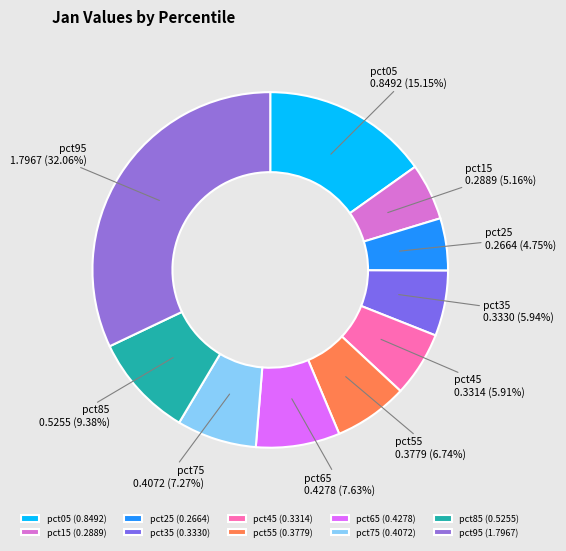

Is there a majority slice in this chart?

No